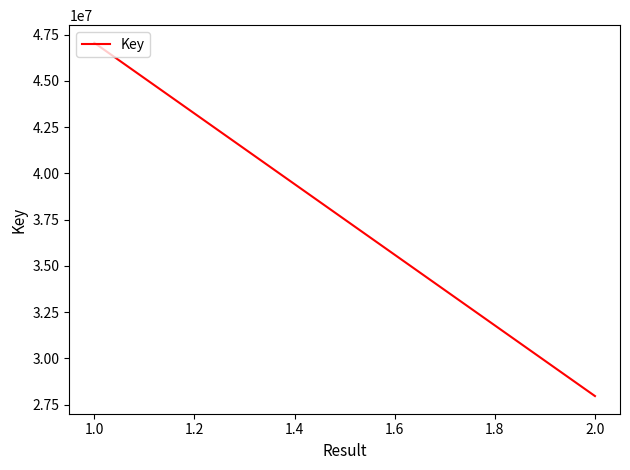

True or false: the data shows 15190958 at 2.0.

False